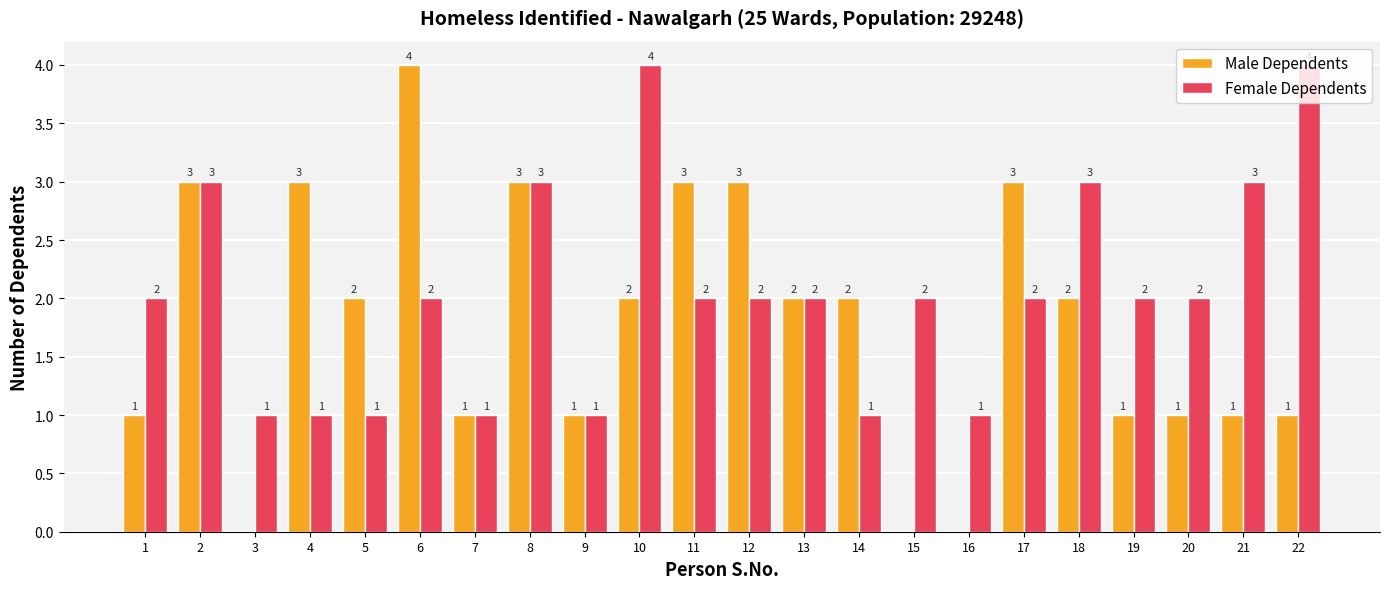

Between 14 and 18, which series saw the biggest shift?

Female Dependents